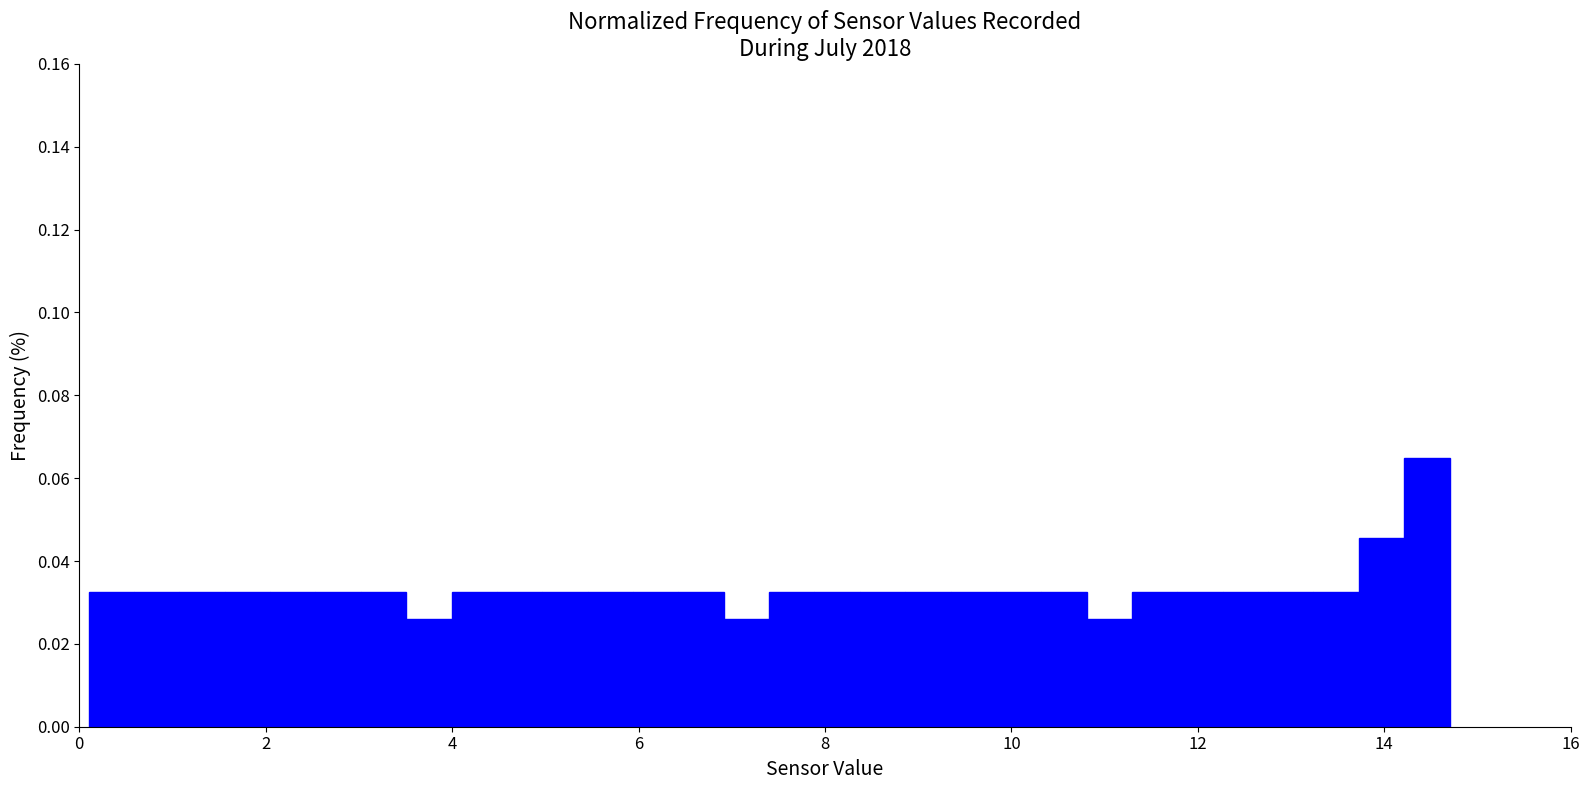

Read against the x-axis, roughly where is the centre of the tallest bar?

14.4